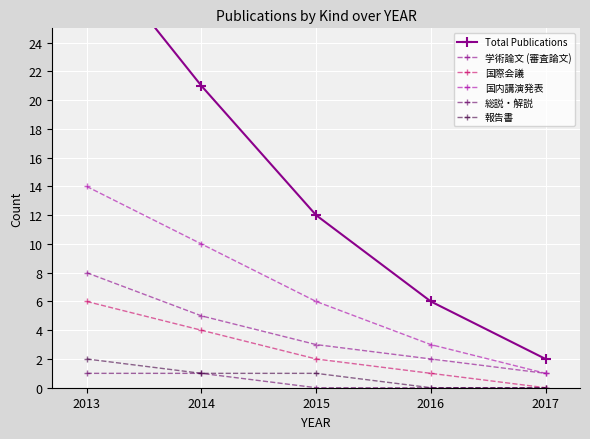

True or false: 報告書 and 国際会議 intersect in this chart.

False